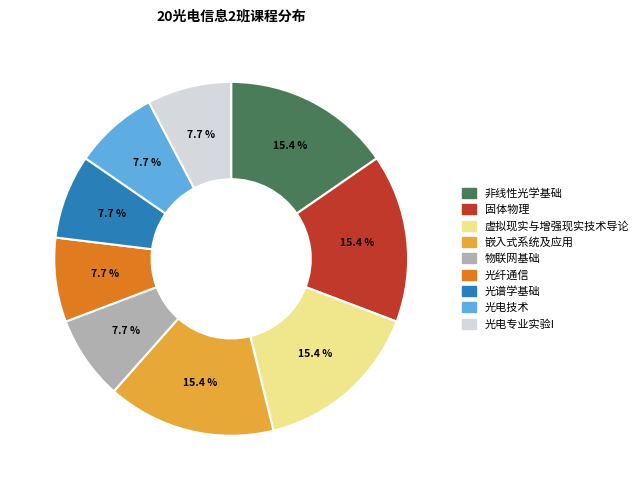

What portion of the pie excludes 嵌入式系统及应用?

84.6%